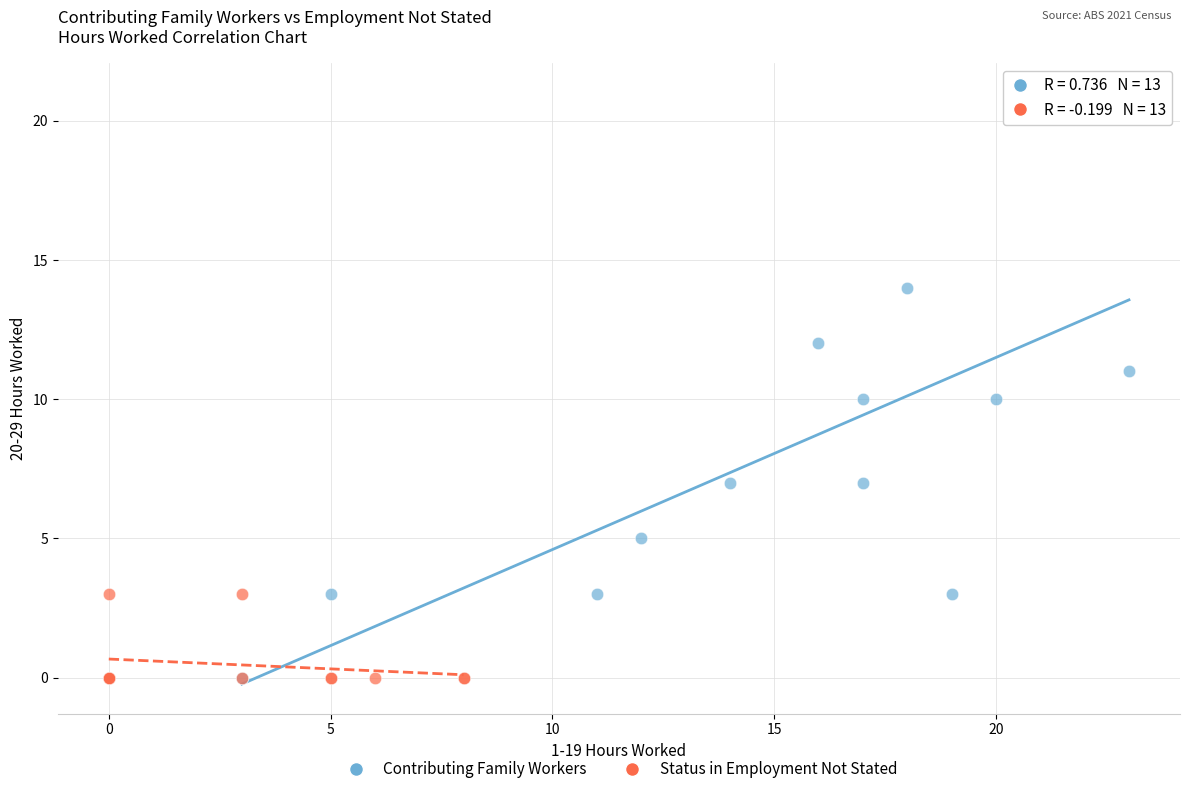

Which series contains the highest Y value?

Contributing Family Workers